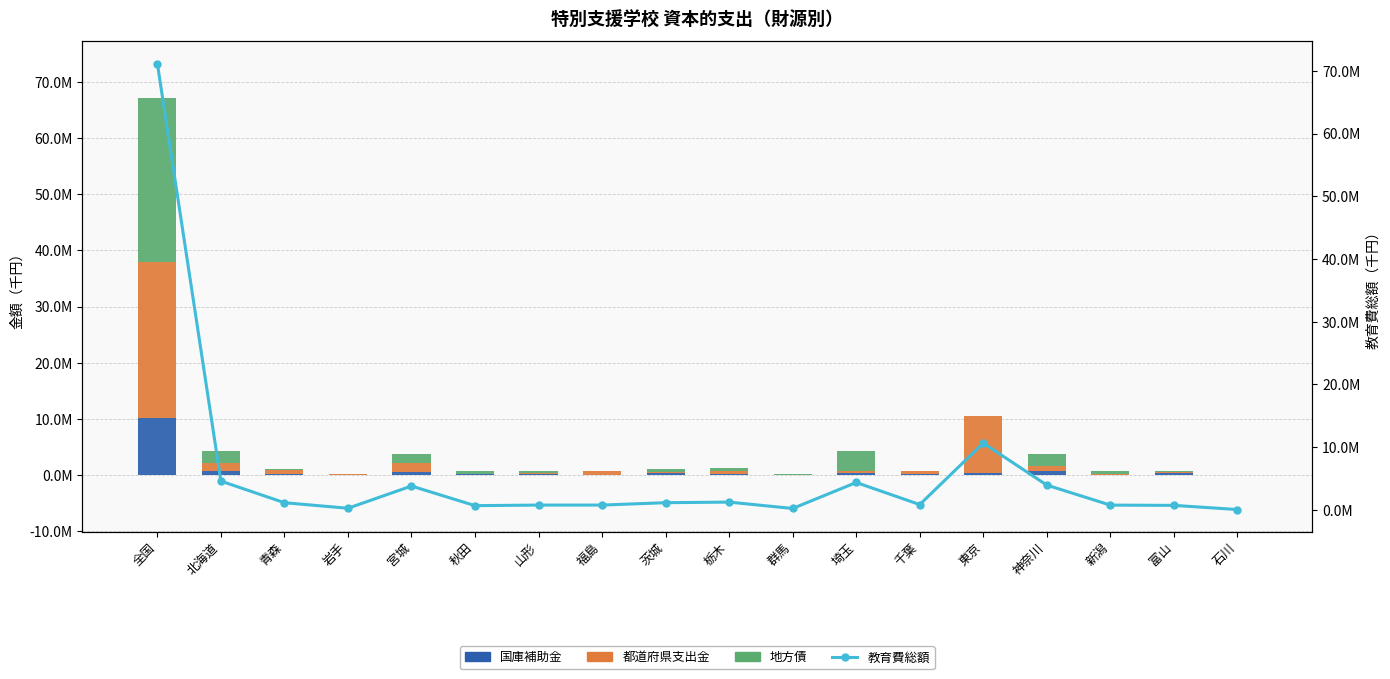

What is the lowest value of the 国庫補助金 series?

165